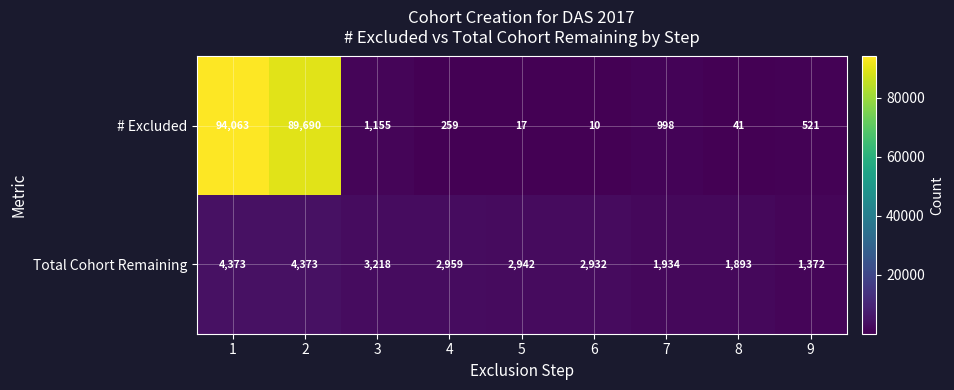

Count the number of data series in this chart.

2